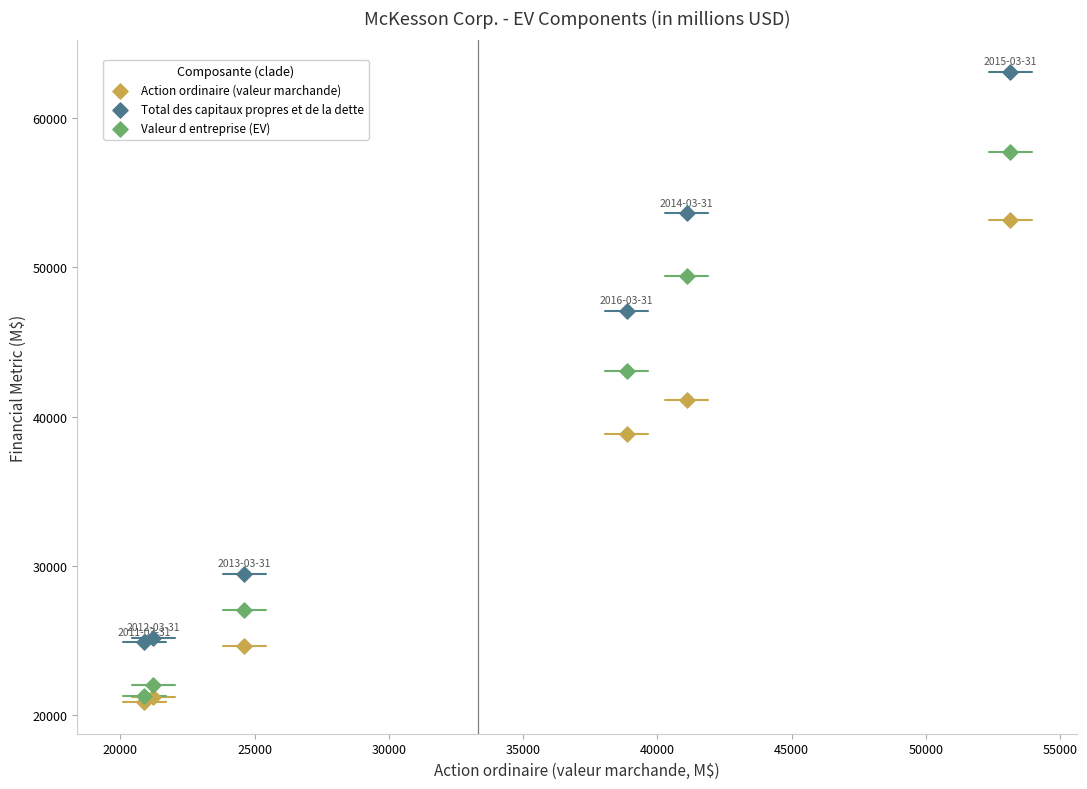

Which series contains the lowest Y value?

Action ordinaire (valeur marchande)